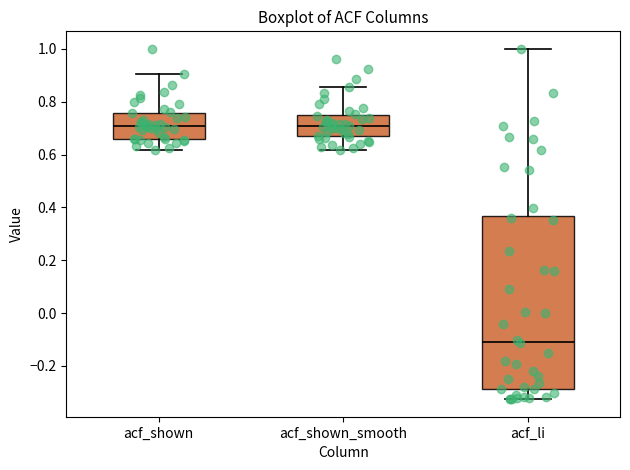

Where does the lower whisker of the box for acf_shown_smooth end on the y-axis? The values are not printed on the chart, so give them approximately, as read against the axis.

0.62